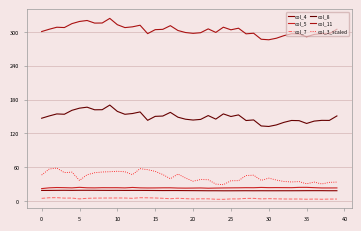

How many lines are shown in the chart?

6